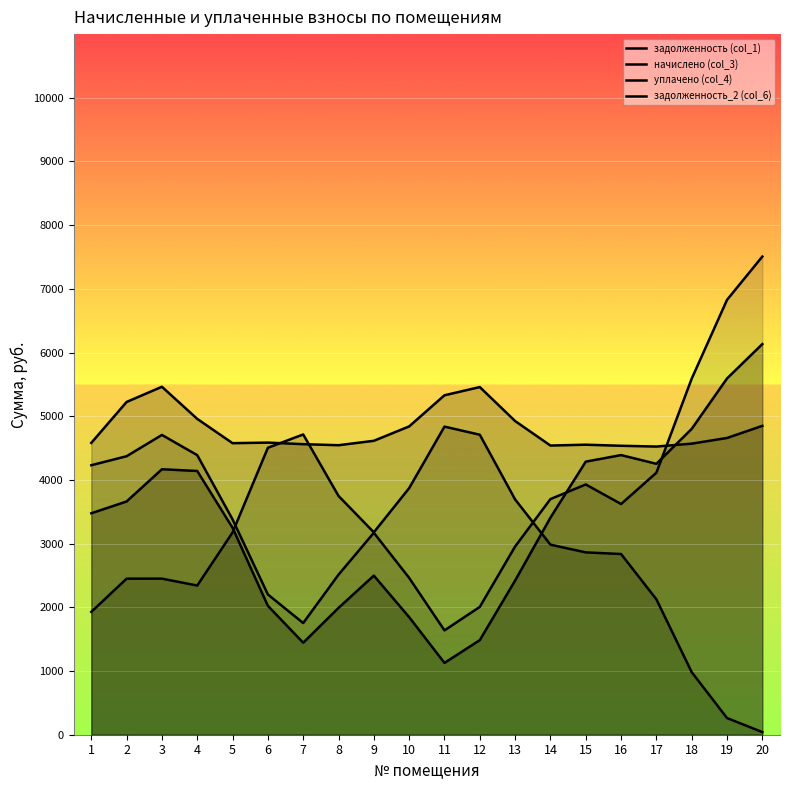

What is the lowest value of the уплачено (col_4) series?

41.8